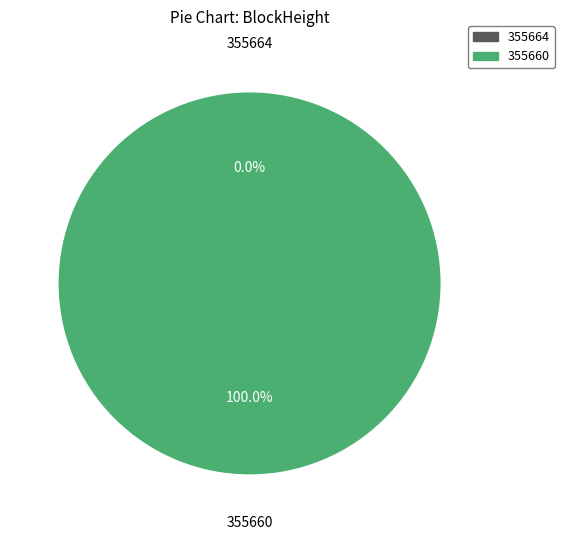

Which category accounts for the majority?

355660